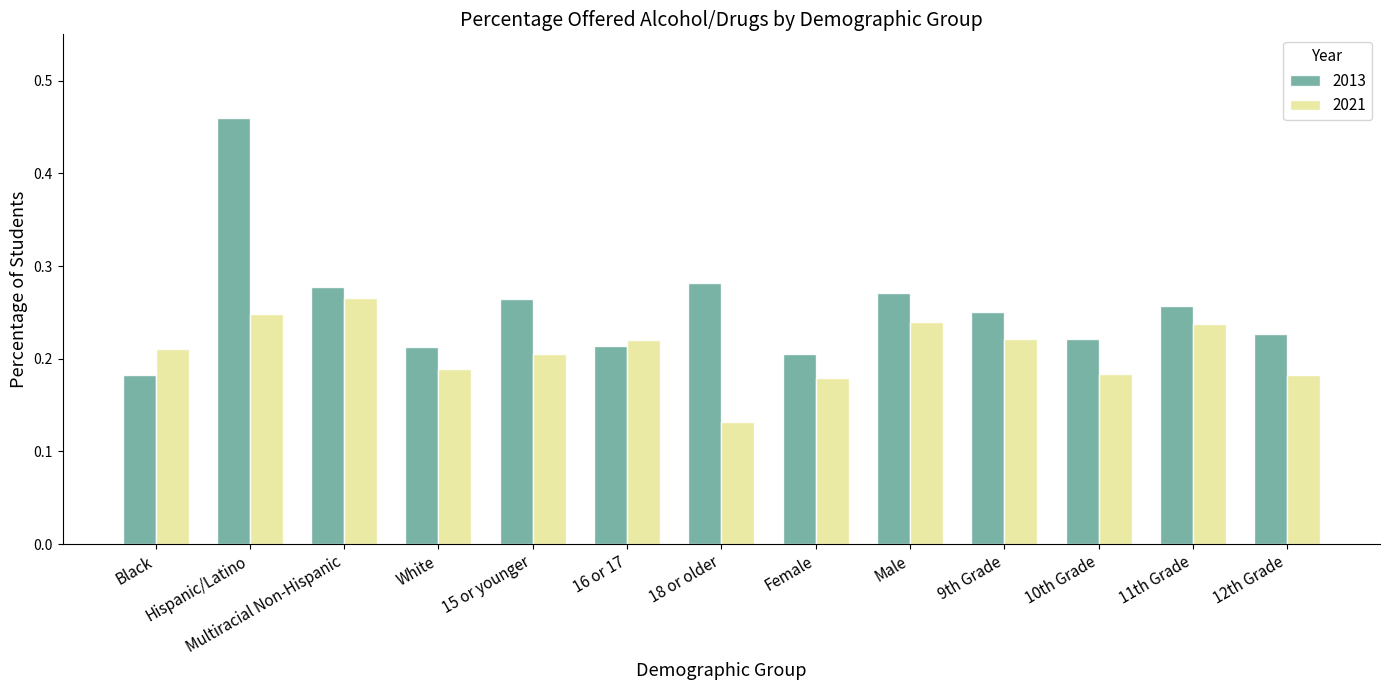

How many 2021 values are between 0 and 1?

13